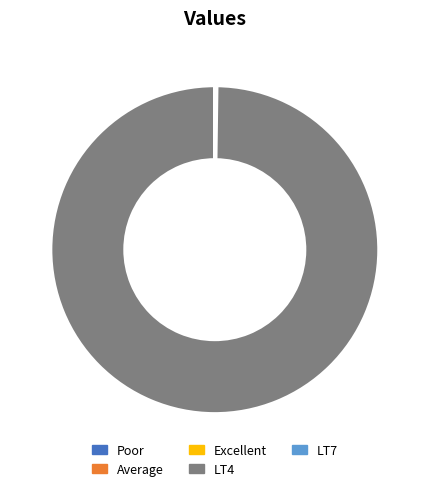

Is there any slice that represents more than half of the pie?

Yes